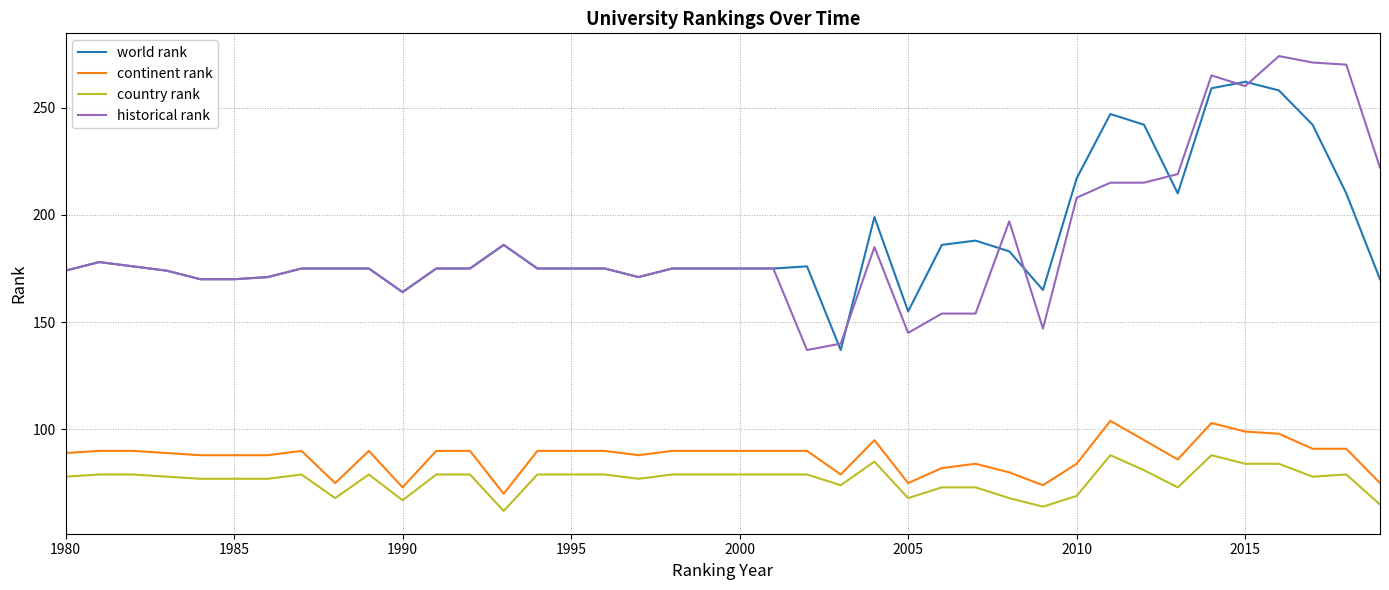

Rank the series by their maximum value, from lowest to highest.

country rank, continent rank, world rank, historical rank